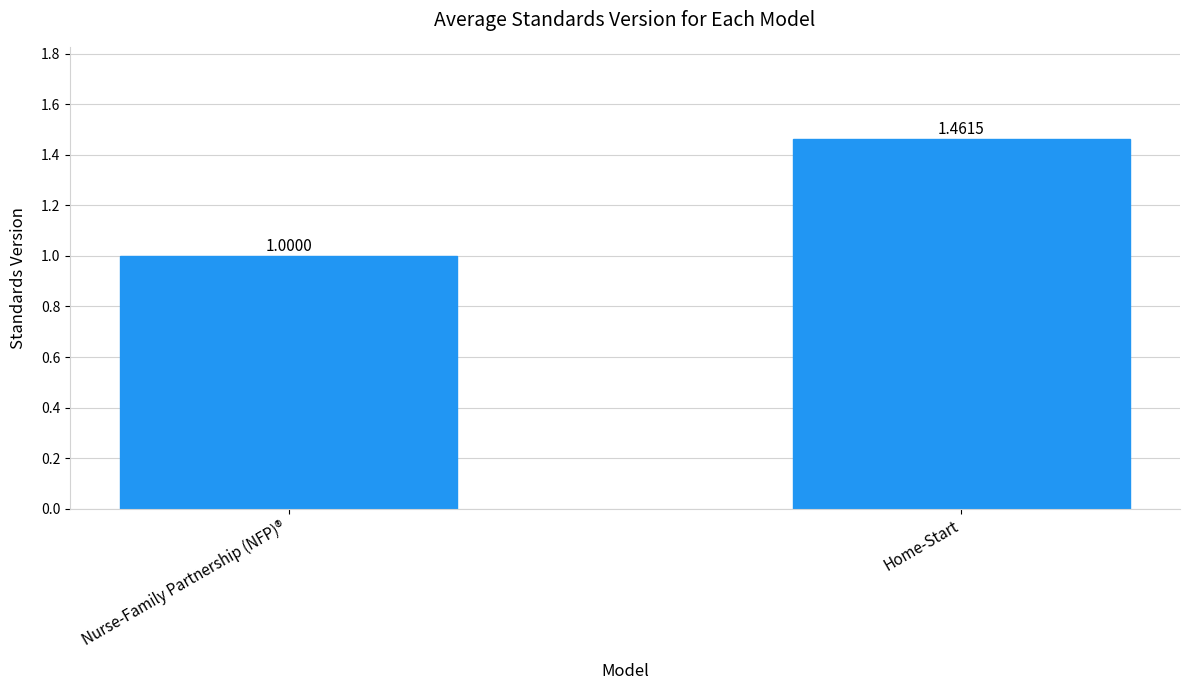

At which category does the chart reach its peak across all series?

Home-Start